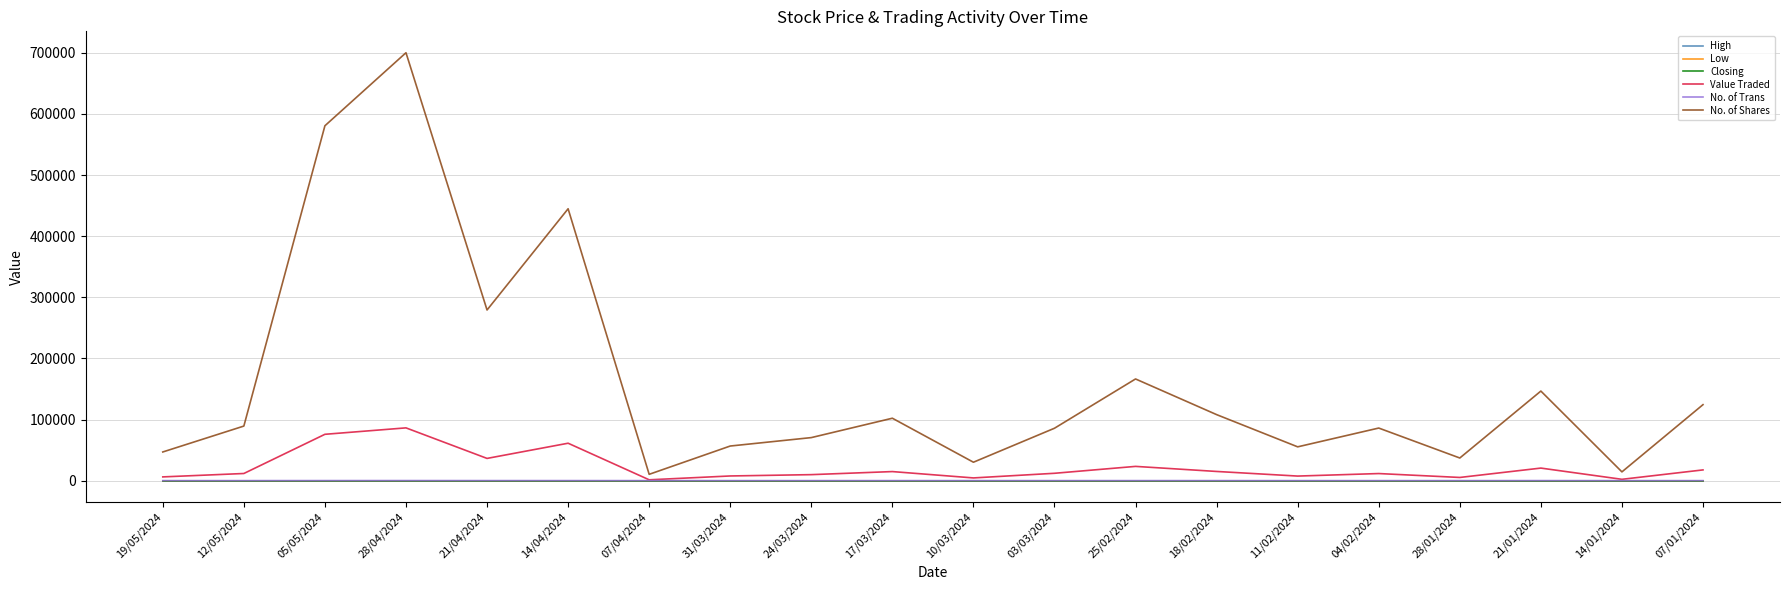

What is the difference between the highest and lowest values at 03/03/2024?

85706.9